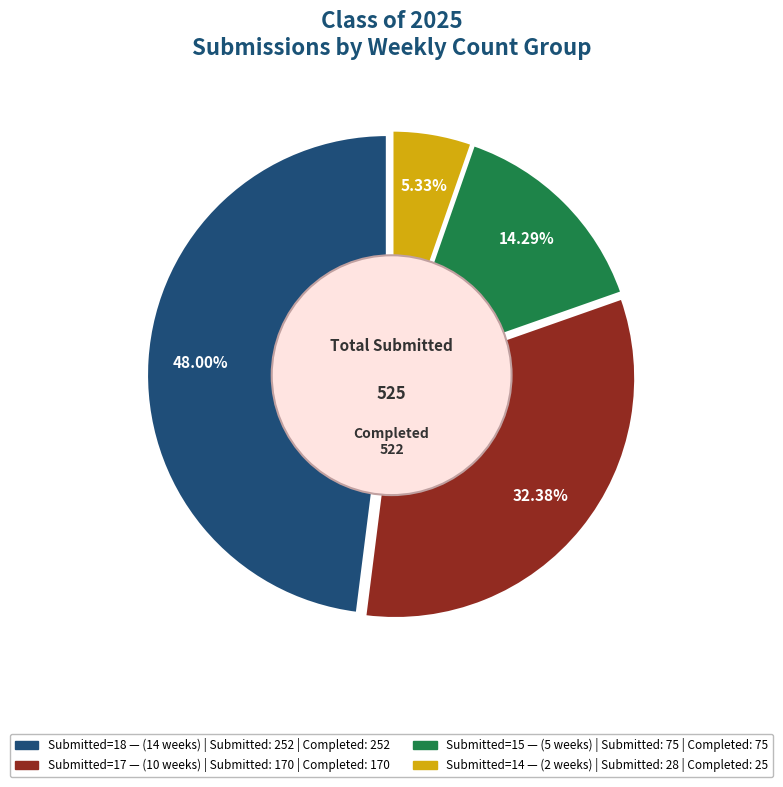

Is there a majority slice in this chart?

No